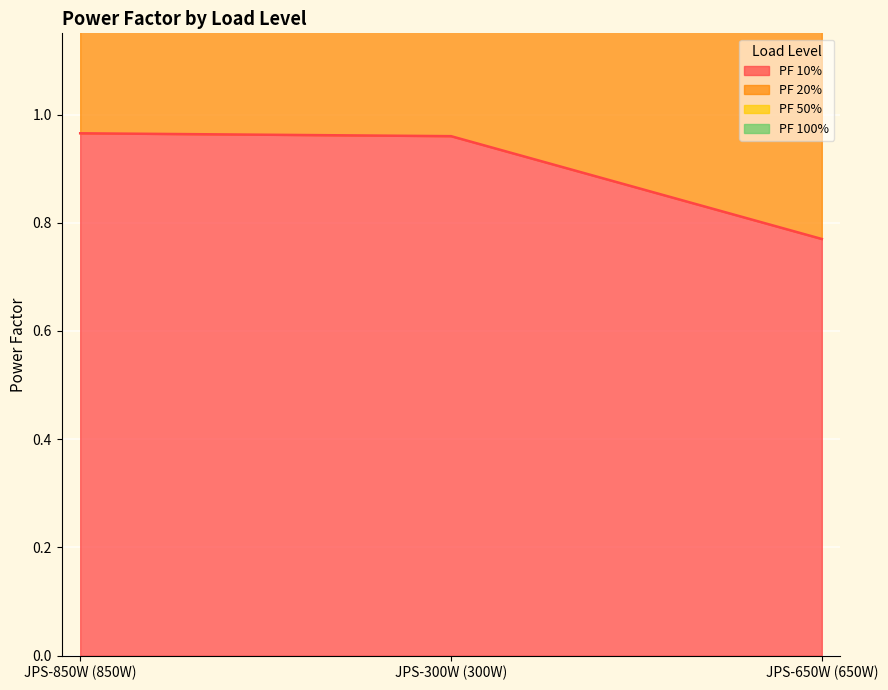

What is the sum of all PF 20% values?

11.5